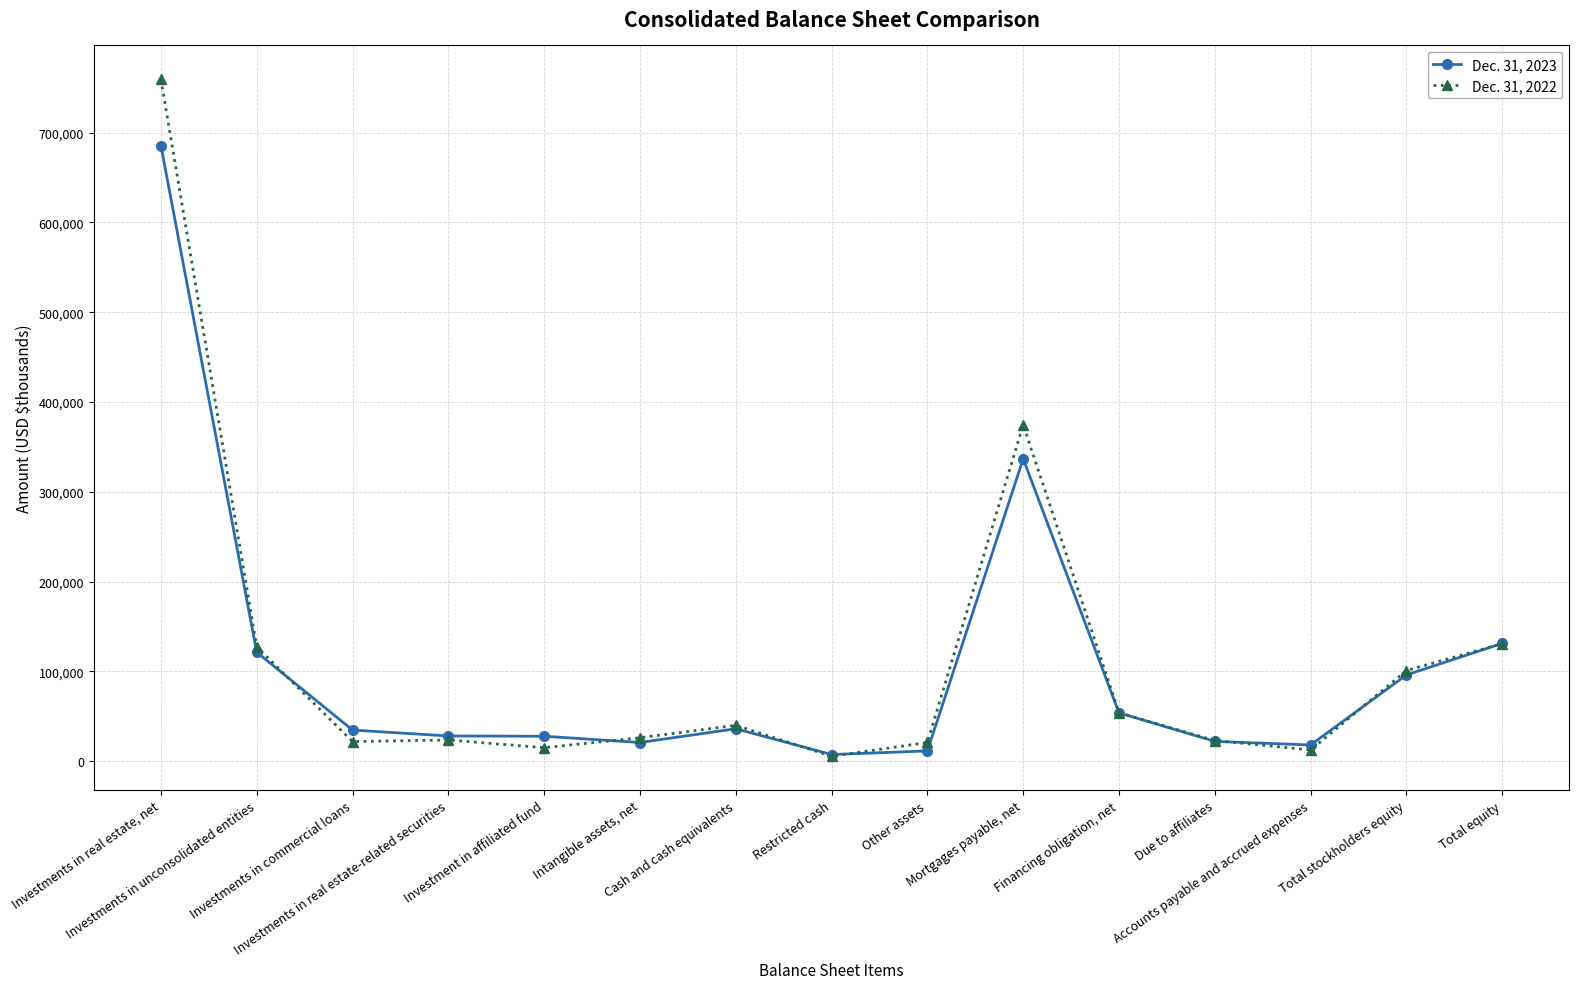

What is the sum of the Dec. 31, 2023 values at Intangible assets, net and Total stockholders equity?

116754